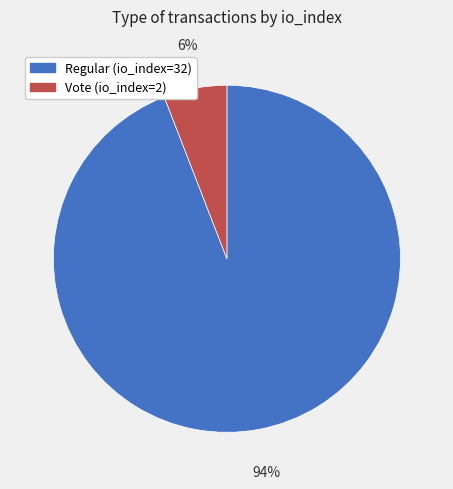

To the nearest percent, what percentage of the pie is Vote (io_index=2)?

6%